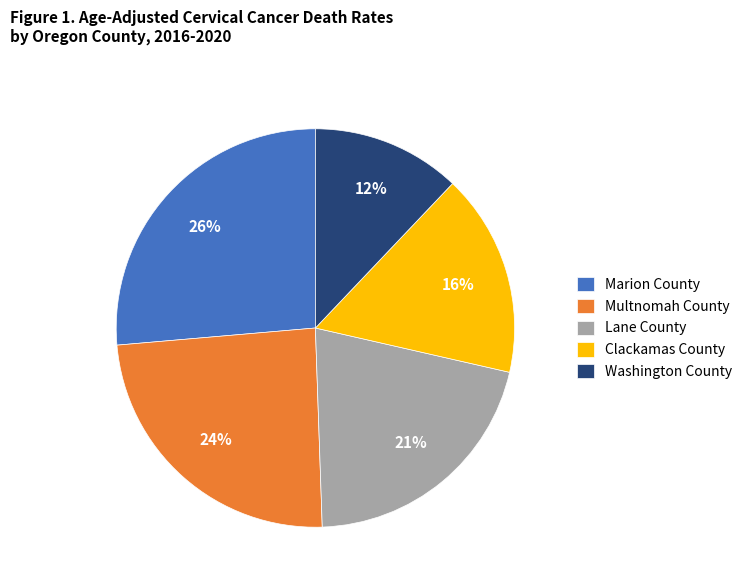

To the nearest percent, what is the combined percentage of Multnomah County and Marion County?

51%